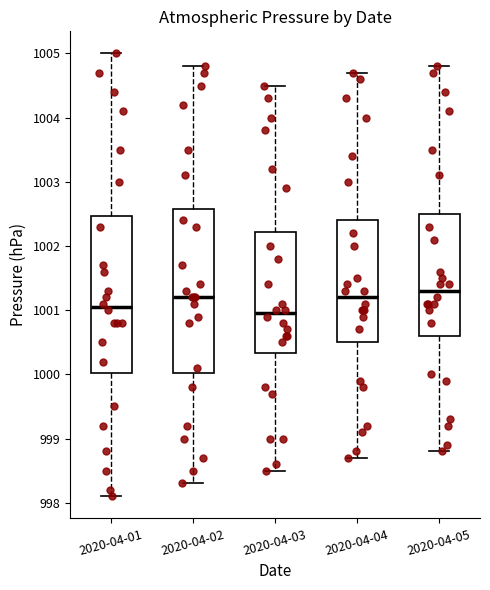

Reading left to right, transcribe this box plot: for each box, give where its median line is, the range the box spans, and where its two whiskers end, as read against the y-axis. The values are not printed on the chart, so give them approximately, as read against the axis.

2020-04-01: median 1001.1, box 1000.0 to 1002.5, whiskers 998.1 to 1005.0
2020-04-02: median 1001.2, box 1000.0 to 1002.6, whiskers 998.3 to 1004.8
2020-04-03: median 1001.0, box 1000.3 to 1002.2, whiskers 998.5 to 1004.5
2020-04-04: median 1001.2, box 1000.5 to 1002.4, whiskers 998.7 to 1004.7
2020-04-05: median 1001.3, box 1000.6 to 1002.5, whiskers 998.8 to 1004.8